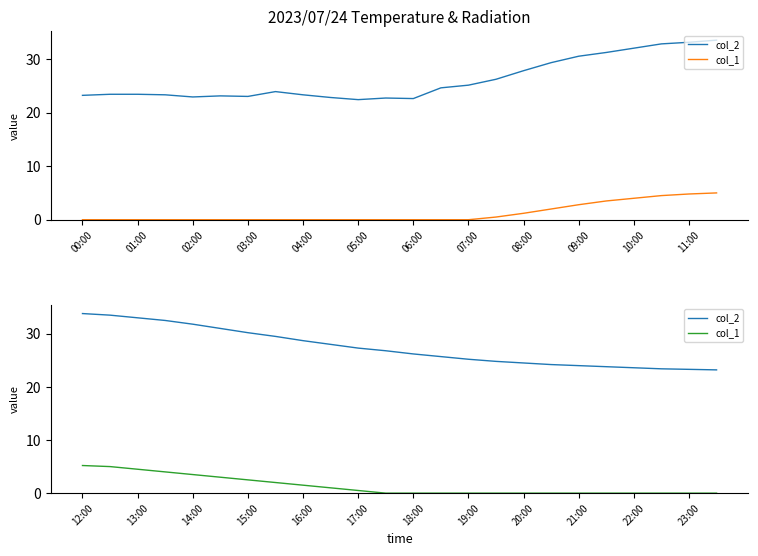

Is it true that col_2 equals 49.2 at 14:00?

False